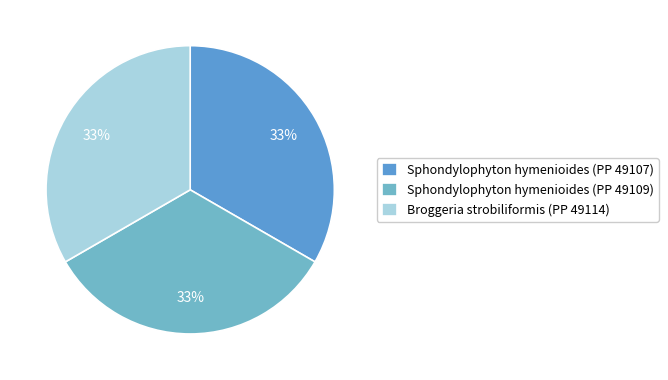

What portion of the pie excludes Sphondylophyton hymenioides (PP 49109)?

66.7%